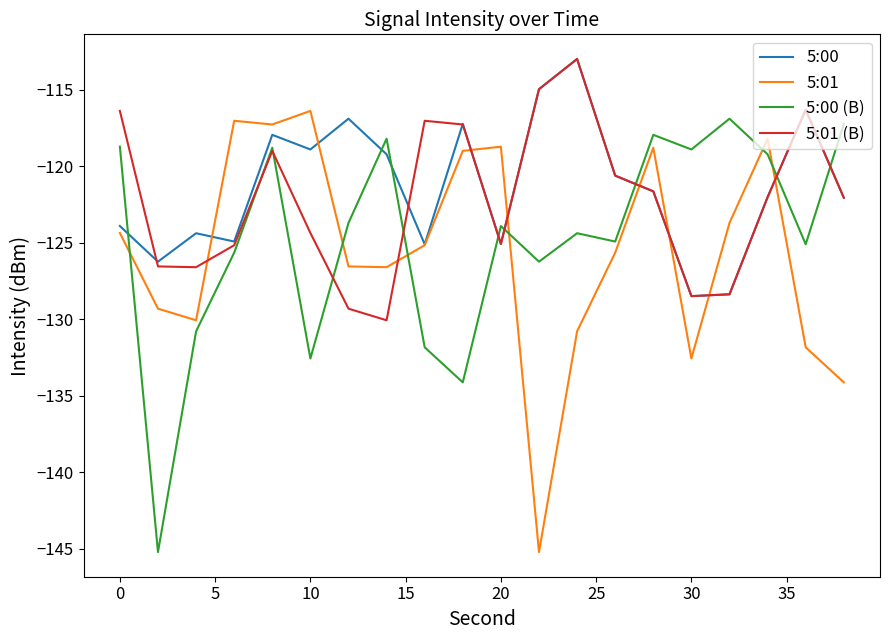

Which series ends up on top after the final intersection of 5:01 and 5:01 (B)?

5:01 (B)